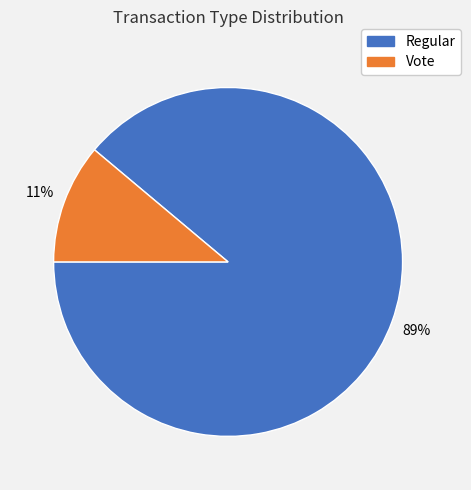

Which category has the smallest portion of the pie?

Vote